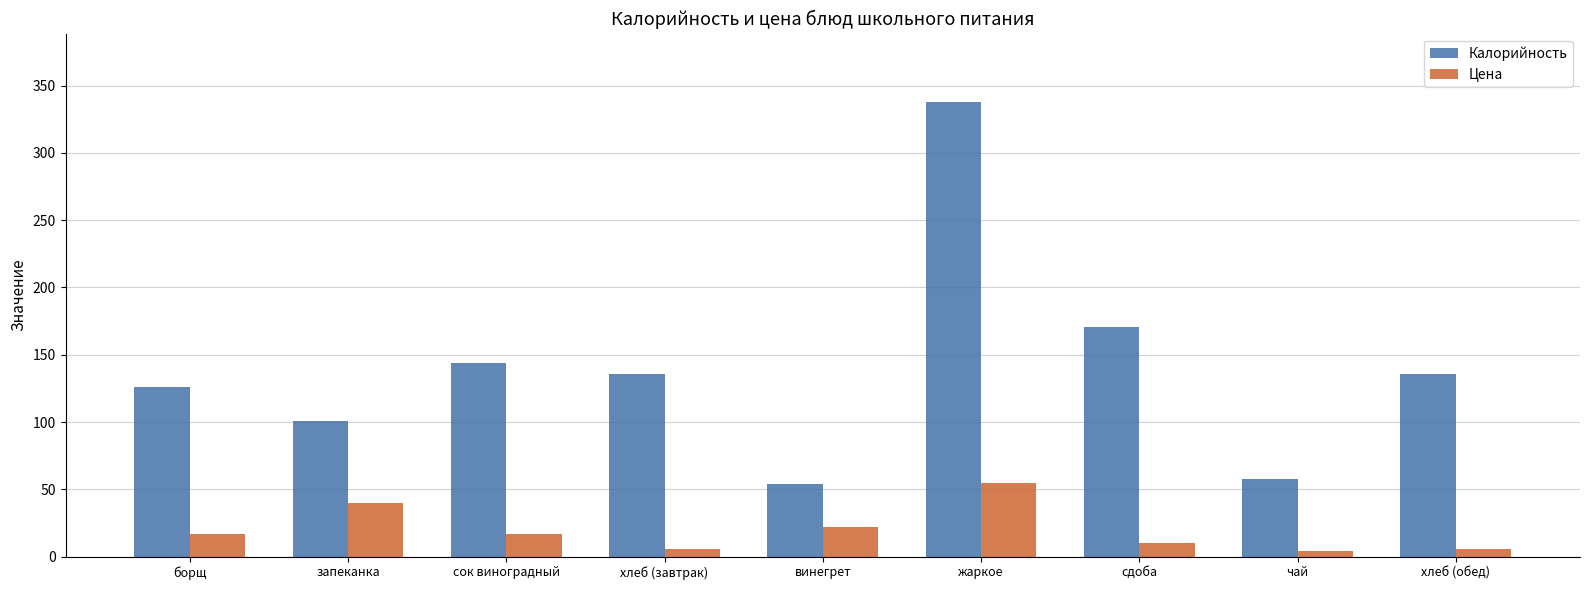

Which series has the largest range (max minus min)?

Калорийность